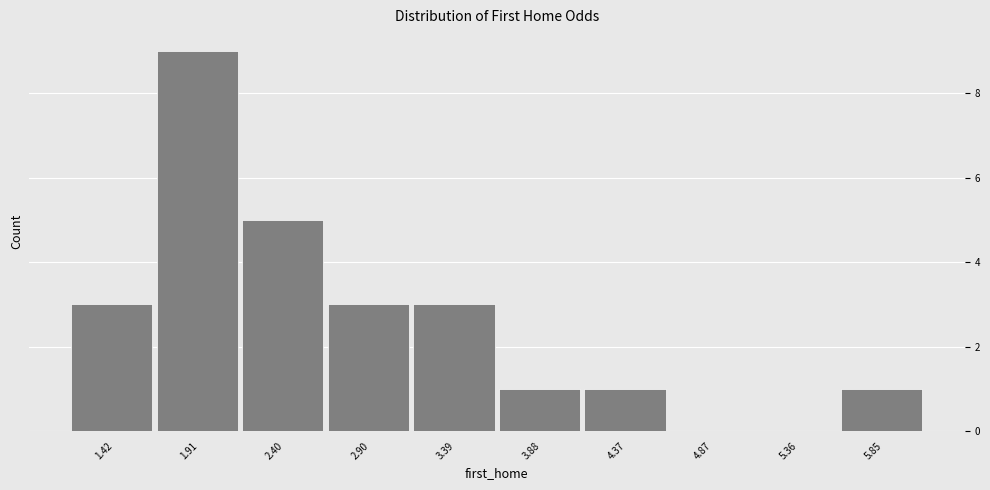

Reading left to right, list every bar in this chart as the range it spans on the x-axis followed by its height. Neither the bar edges nor the heights are printed on the chart, so give them approximately, as read against the axes.

1.15 to 1.65: 3
1.65 to 2.15: 9
2.15 to 2.65: 5
2.65 to 3.15: 3
3.15 to 3.65: 3
3.65 to 4.15: 1
4.15 to 4.60: 1
4.60 to 5.10: 0
5.10 to 5.60: 0
5.60 to 6.10: 1